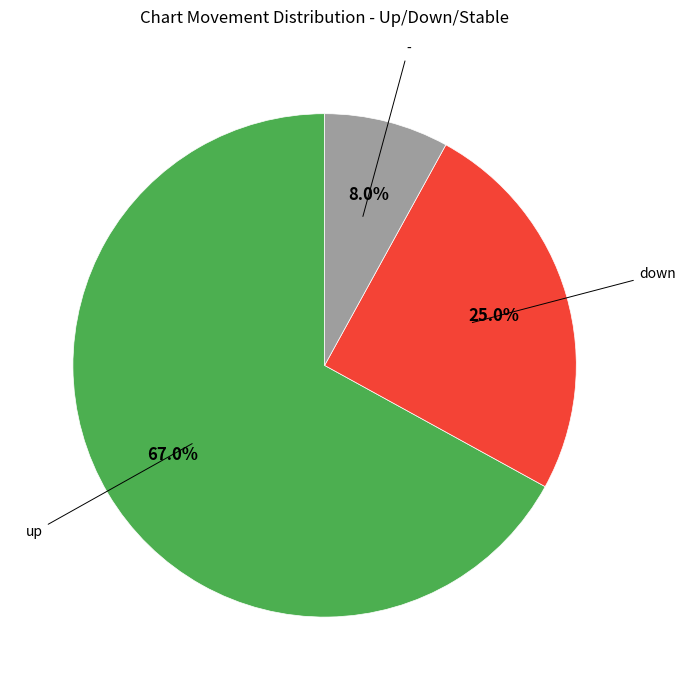

Is there any slice that represents more than half of the pie?

Yes